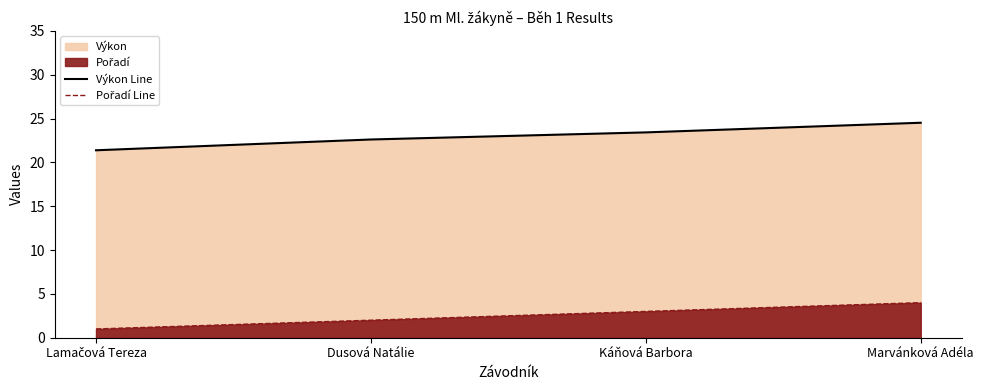

Which series has the largest total across all categories?

Výkon Line